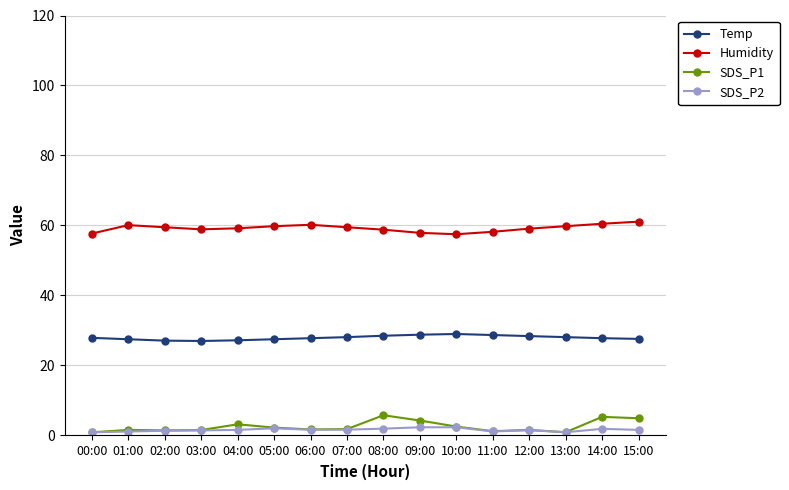

What is the minimum value for SDS_P2?

0.9